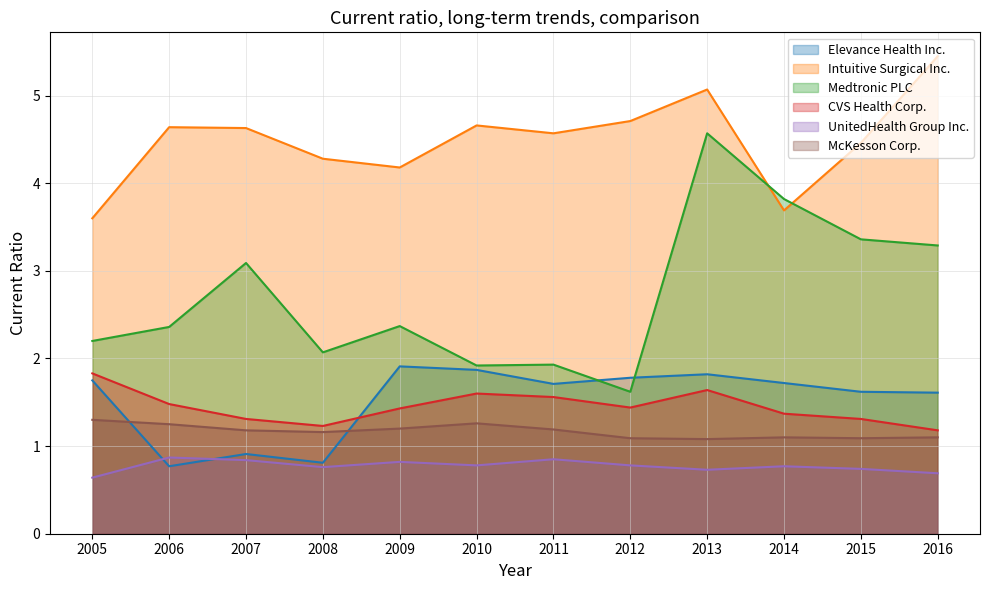

The value of Elevance Health Inc. at 2015 is 1.0. True or false?

False